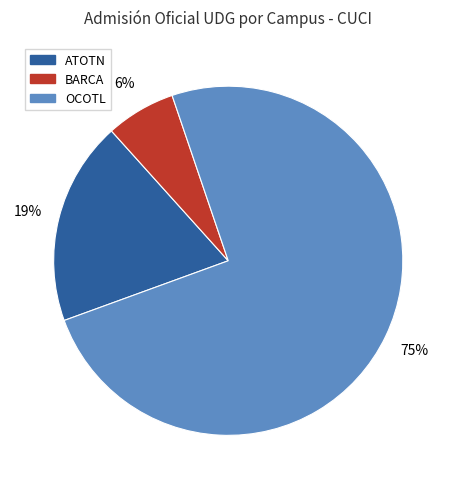

To the nearest percent, what is the average slice percentage?

33%